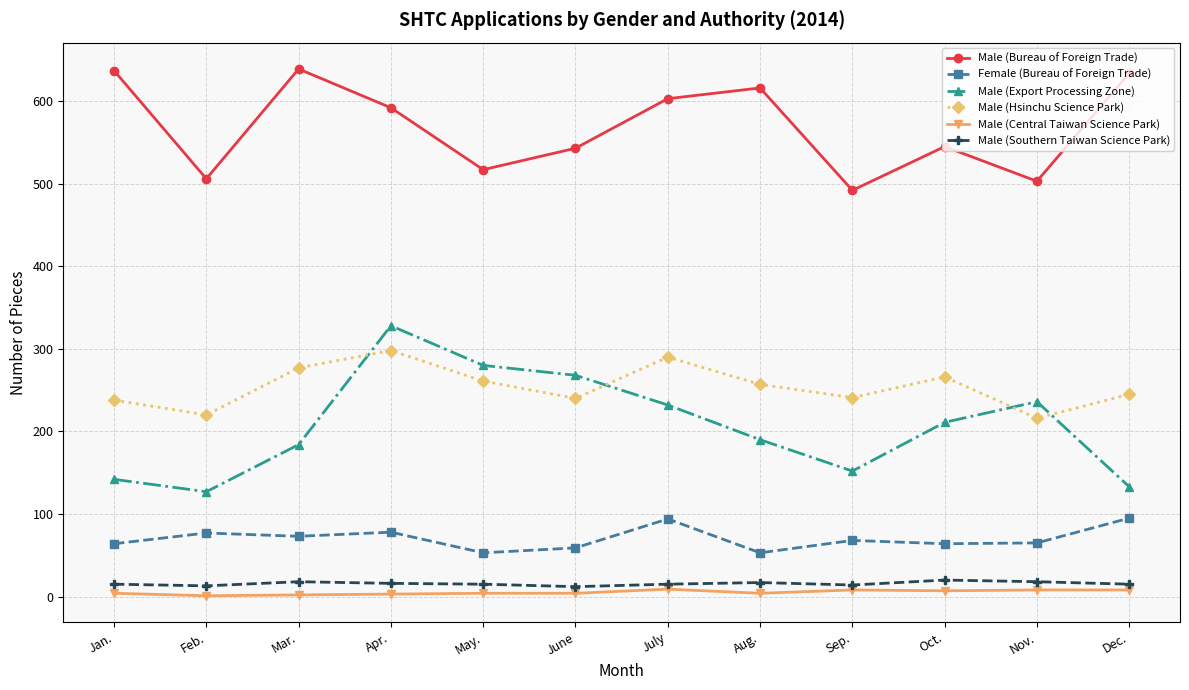

Is the value of Female (Bureau of Foreign Trade) at Jan. greater than the value of Male (Hsinchu Science Park) at May.?

No